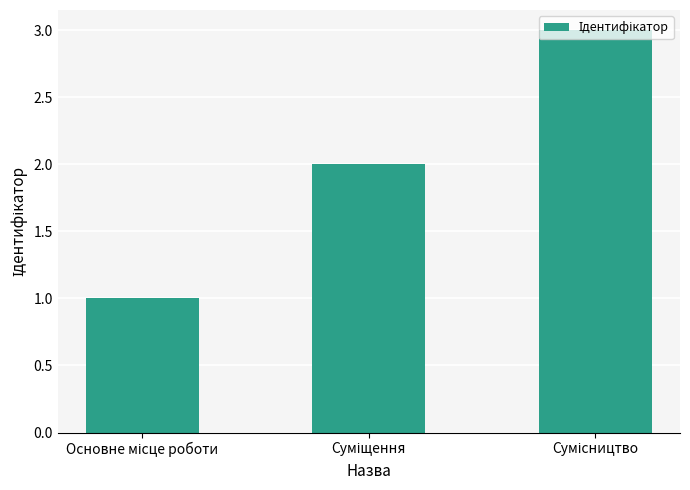

What is the maximum value shown in the chart?

3